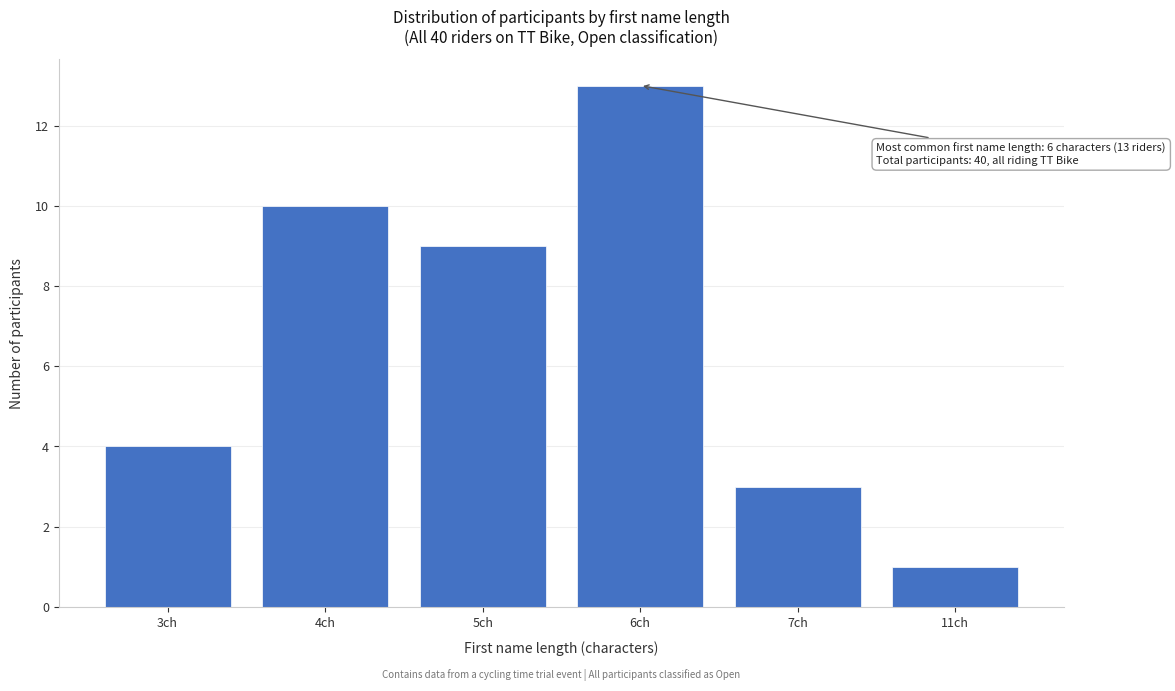

Reading left to right, list all the values displayed in this chart.

3ch=4	4ch=10	5ch=9	6ch=13	7ch=3	11ch=1